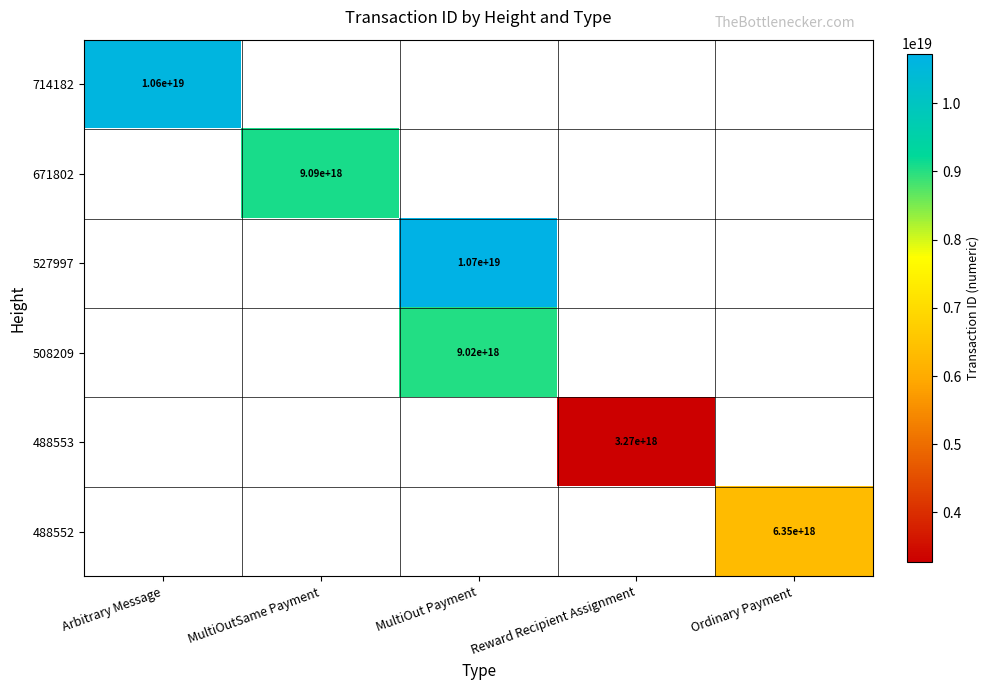

What is the greatest value displayed?

10730260654763137024.0